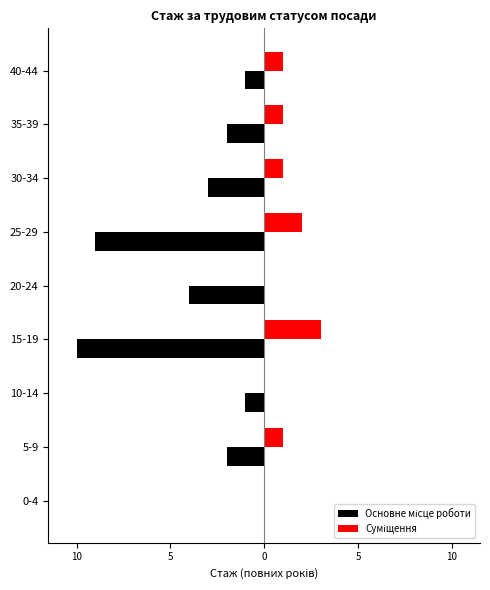

How many data points in Суміщення are above 1?

2